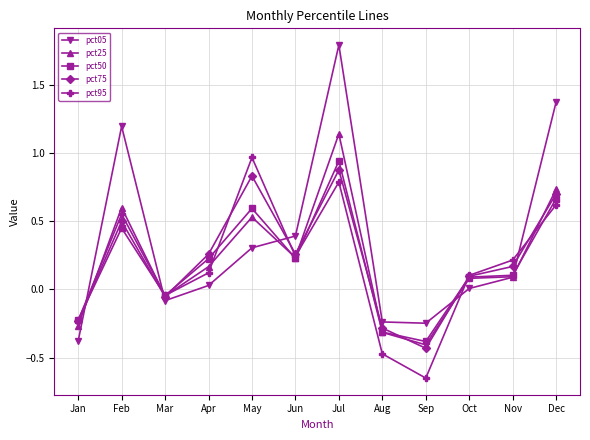

Is it true that pct75 equals -0.2 at Jan?

True